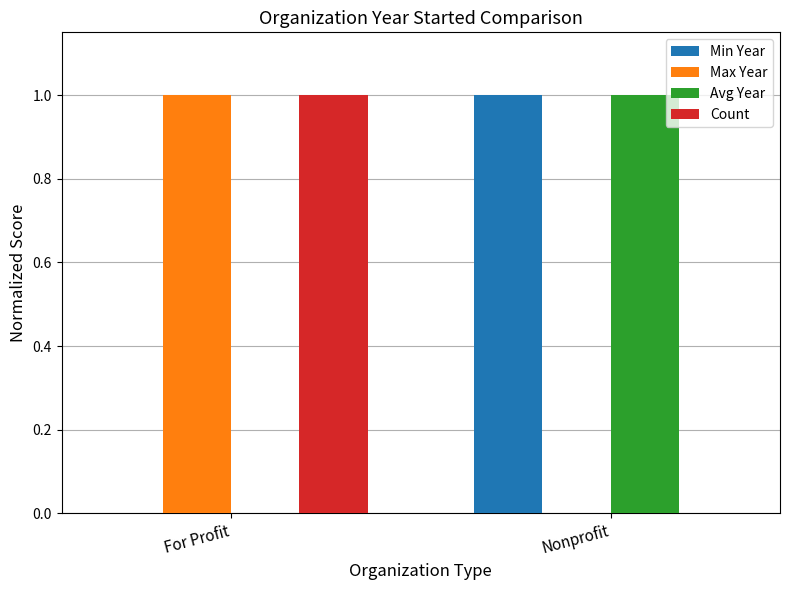

What is the sum of all Min Year values?

1